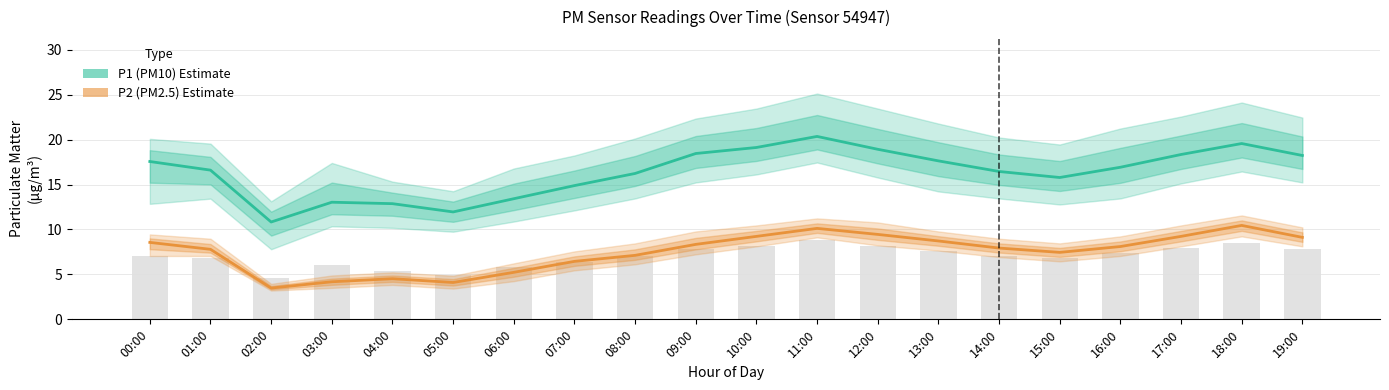

At which category is the sum across all series the highest?

11:00